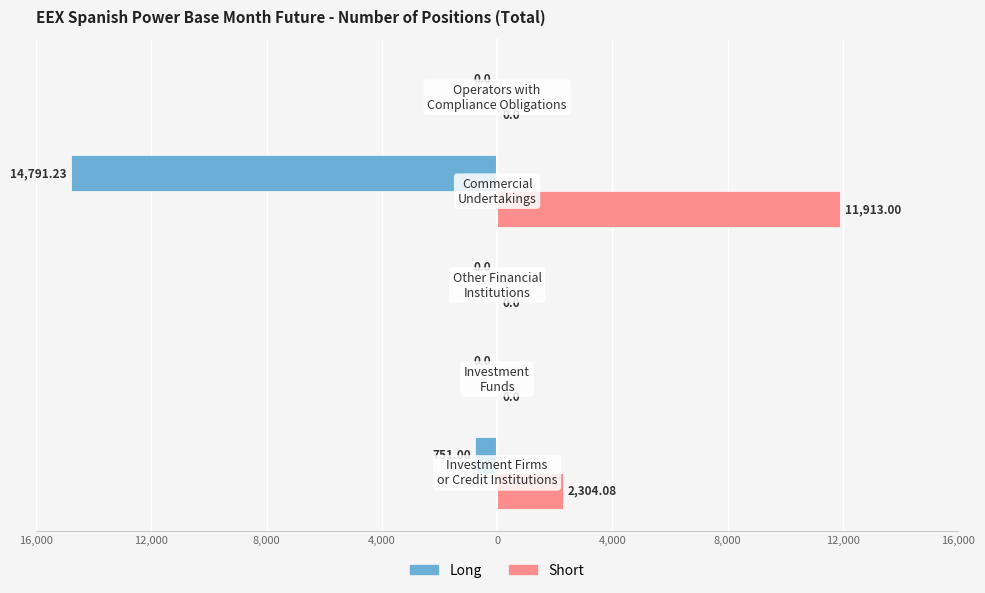

What are all the series names shown in the legend?

Long, Short